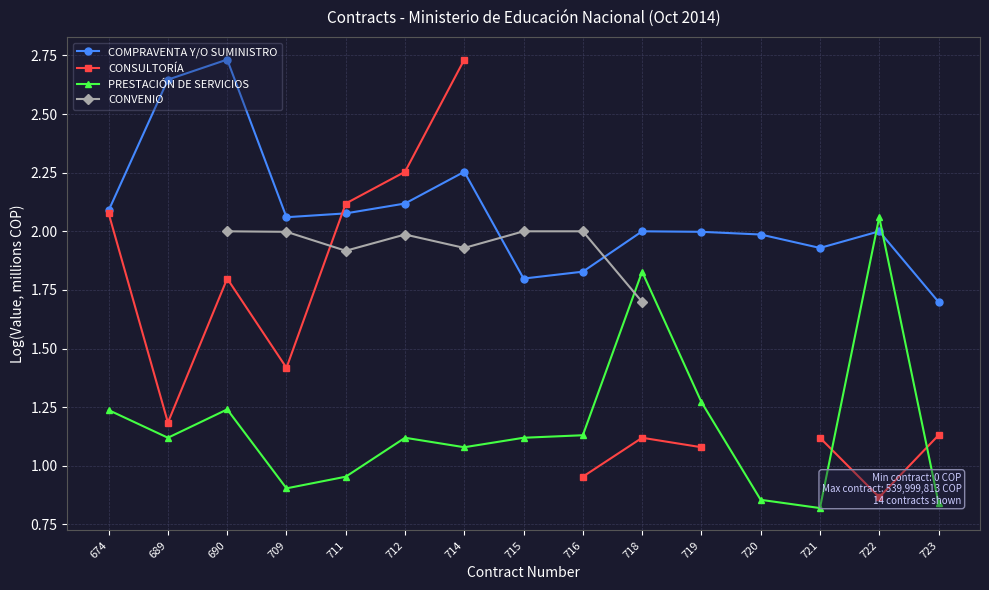

The value of PRESTACIÓN DE SERVICIOS at 720 is 1.3. True or false?

False